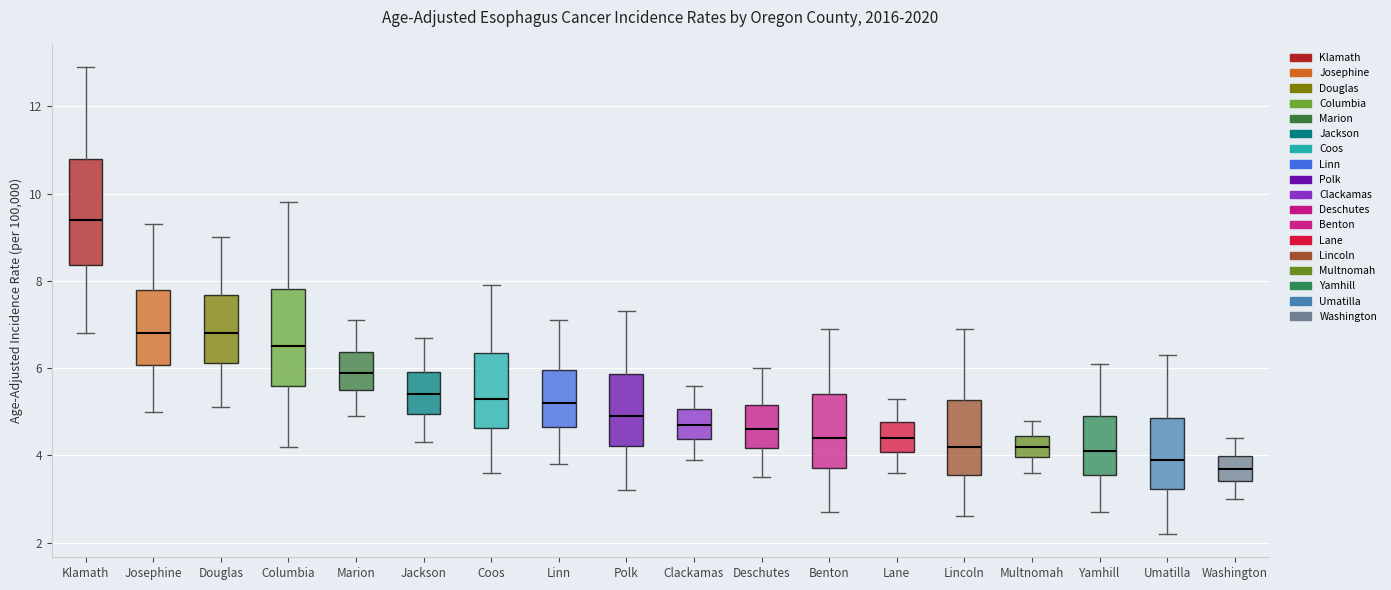

Reading left to right, transcribe this box plot: for each box, give where its median line is, the range the box spans, and where its two whiskers end, as read against the y-axis. The values are not printed on the chart, so give them approximately, as read against the axis.

Klamath: median 9.4, box 8.4 to 10.8, whiskers 6.8 to 13.0
Josephine: median 6.8, box 6.0 to 7.8, whiskers 5.0 to 9.4
Douglas: median 6.8, box 6.2 to 7.6, whiskers 5.2 to 9.0
Columbia: median 6.6, box 5.6 to 7.8, whiskers 4.2 to 9.8
Marion: median 6.0, box 5.6 to 6.4, whiskers 5.0 to 7.2
Jackson: median 5.4, box 5.0 to 6.0, whiskers 4.4 to 6.8
Coos: median 5.4, box 4.6 to 6.4, whiskers 3.6 to 8.0
Linn: median 5.2, box 4.6 to 6.0, whiskers 3.8 to 7.2
Polk: median 5.0, box 4.2 to 5.8, whiskers 3.2 to 7.4
Clackamas: median 4.8, box 4.4 to 5.0, whiskers 4.0 to 5.6
Deschutes: median 4.6, box 4.2 to 5.2, whiskers 3.6 to 6.0
Benton: median 4.4, box 3.8 to 5.4, whiskers 2.8 to 7.0
Lane: median 4.4, box 4.0 to 4.8, whiskers 3.6 to 5.4
Lincoln: median 4.2, box 3.6 to 5.2, whiskers 2.6 to 7.0
Multnomah: median 4.2, box 4.0 to 4.4, whiskers 3.6 to 4.8
Yamhill: median 4.2, box 3.6 to 5.0, whiskers 2.8 to 6.2
Umatilla: median 4.0, box 3.2 to 4.8, whiskers 2.2 to 6.4
Washington: median 3.8, box 3.4 to 4.0, whiskers 3.0 to 4.4